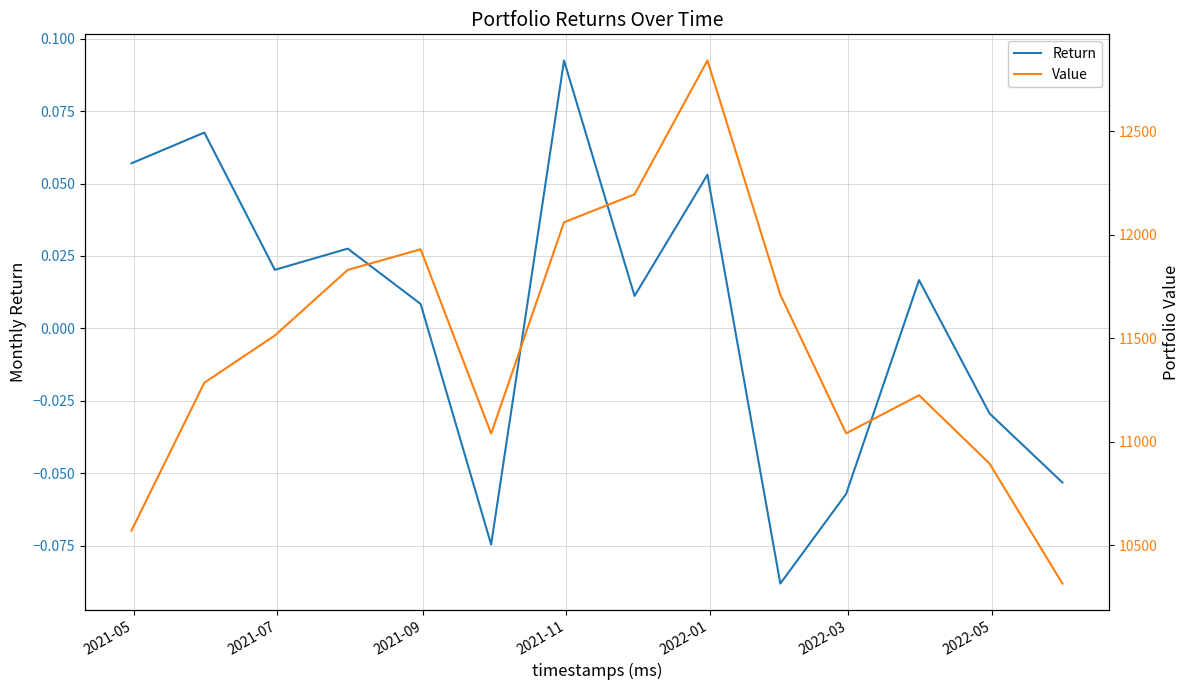

True or false: Return and Value intersect in this chart.

False